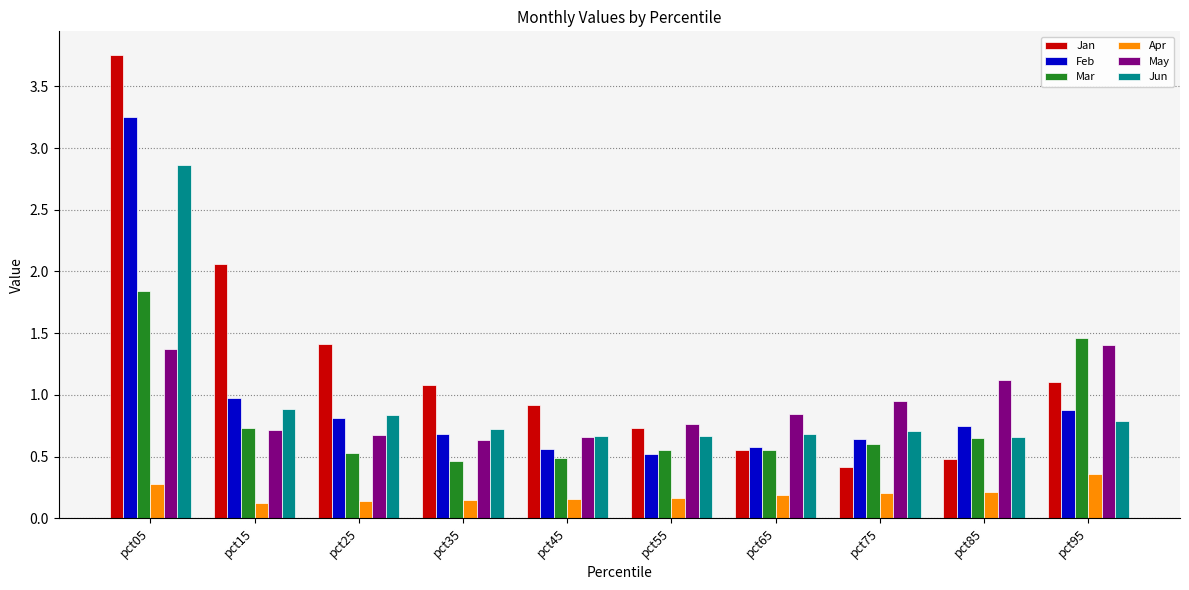

Which series has the widest spread of values?

Jan